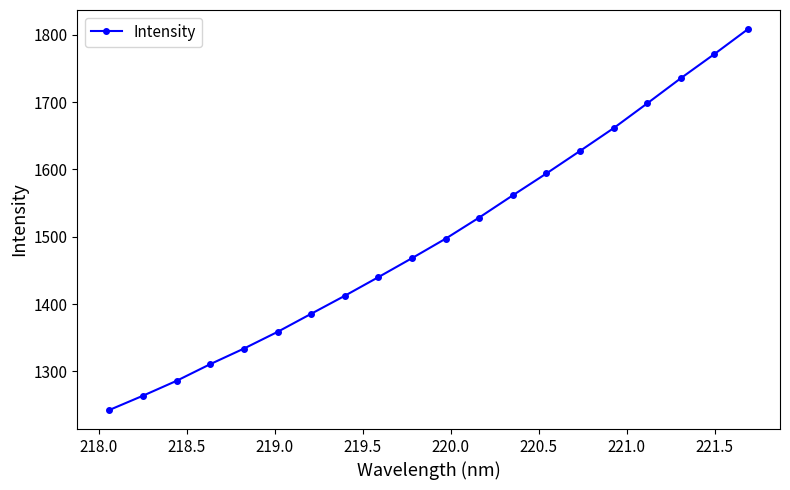

What is the maximum value shown in the chart?

1808.7